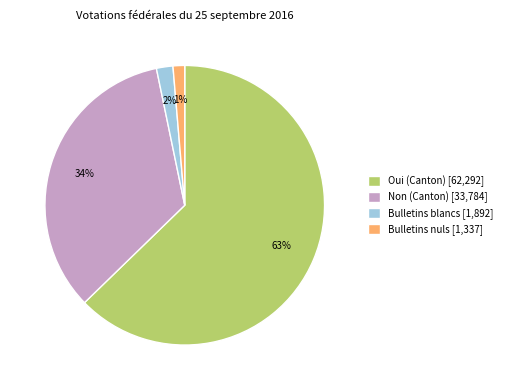

Does Oui (Canton) represent more than half of the total?

Yes